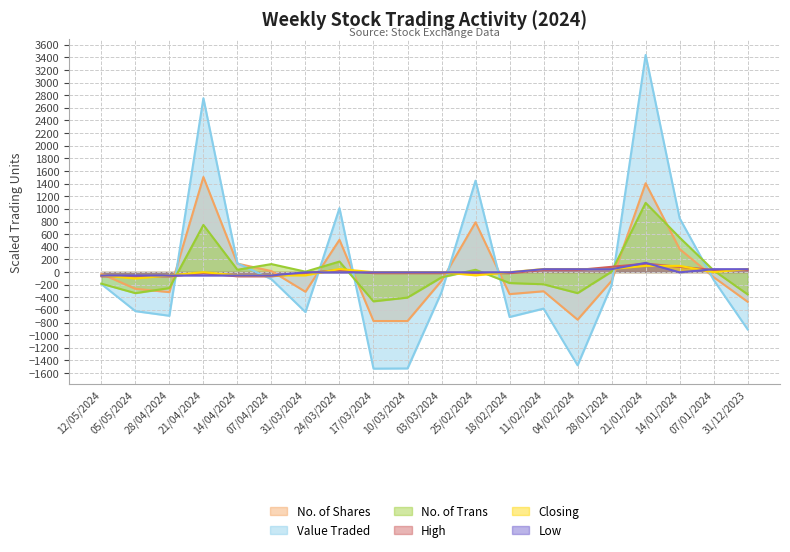

At which category does Low reach its first local peak?

21/01/2024